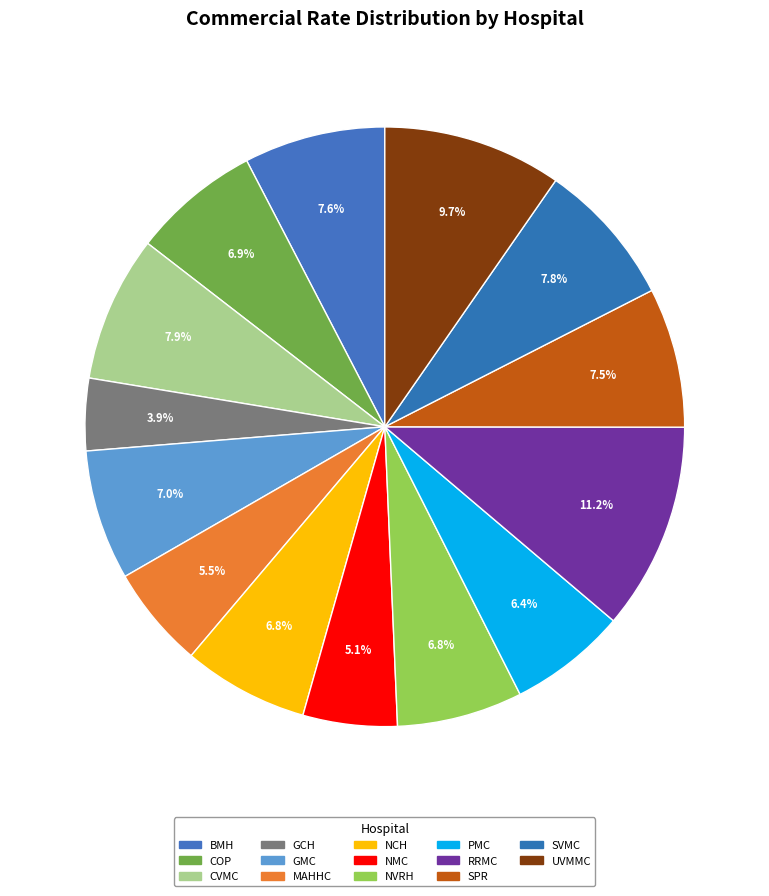

What is the total percentage of NVRH and NCH?

13.5%